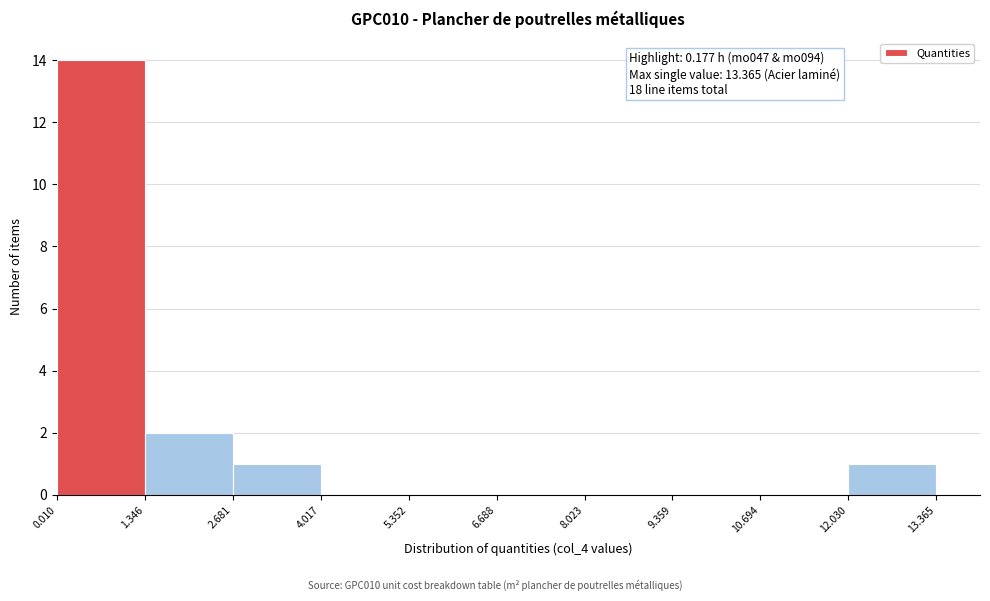

Which range on the x-axis has the tallest bar?

0.010 to 1.346